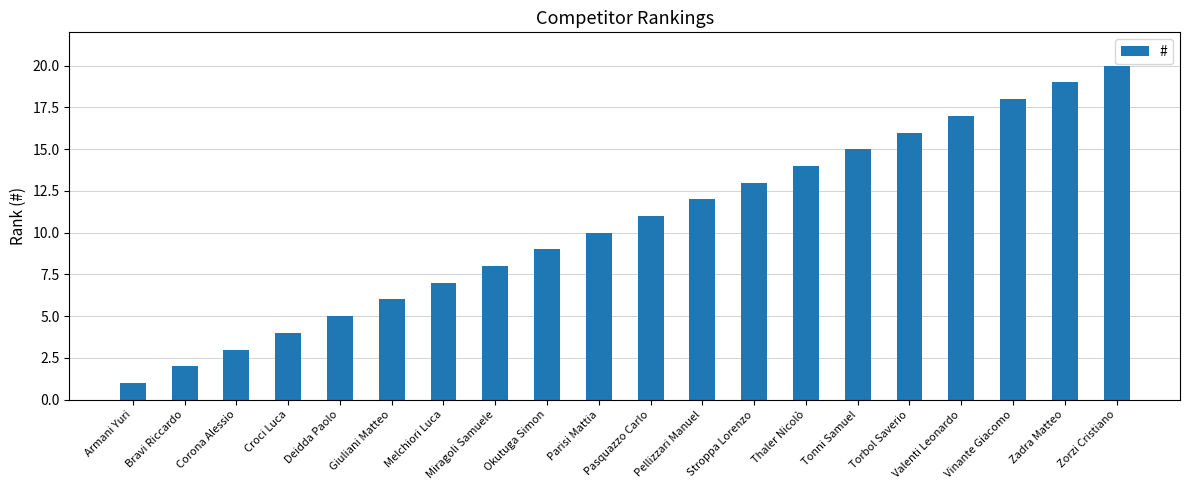

Between Stroppa Lorenzo and Valenti Leonardo, which is larger?

Valenti Leonardo